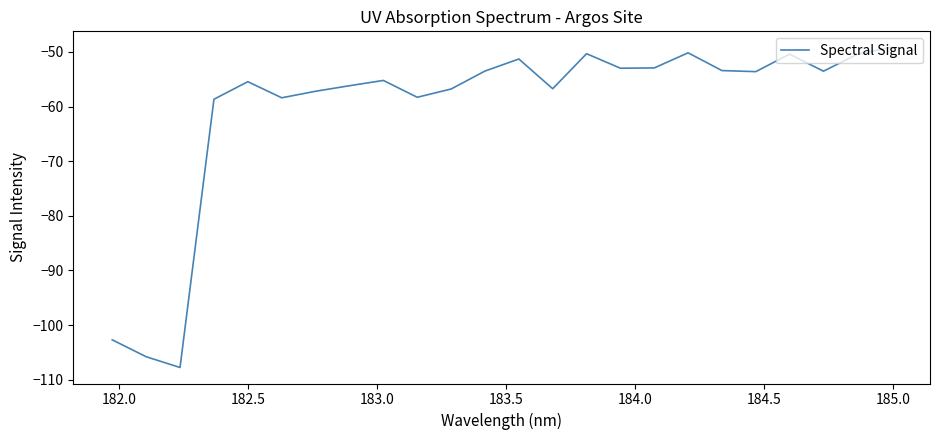

What is the difference between the maximum and minimum values?

58.6